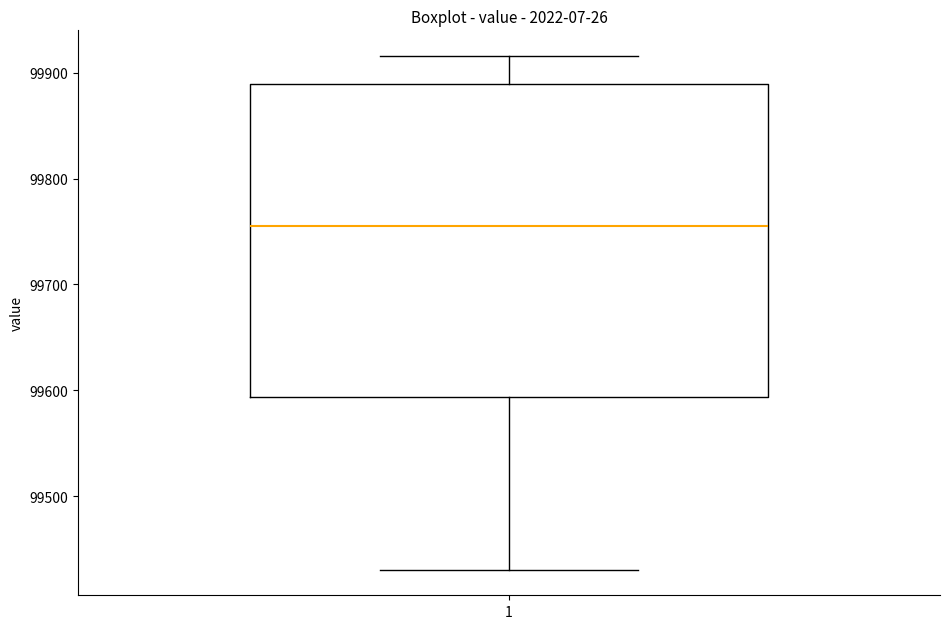

Where does the lower whisker of the box at x = 1 end on the y-axis? The values are not printed on the chart, so give them approximately, as read against the axis.

99430